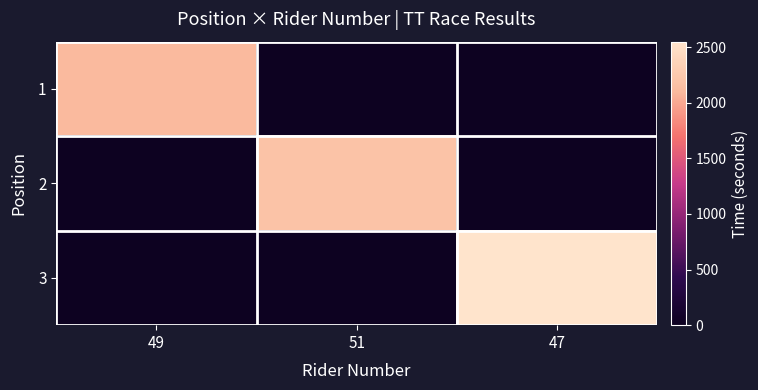

Reading left to right, extract all data points from this chart.

1: 49=2107	51=0	47=0
2: 49=0	51=2195	47=0
3: 49=0	51=0	47=2550